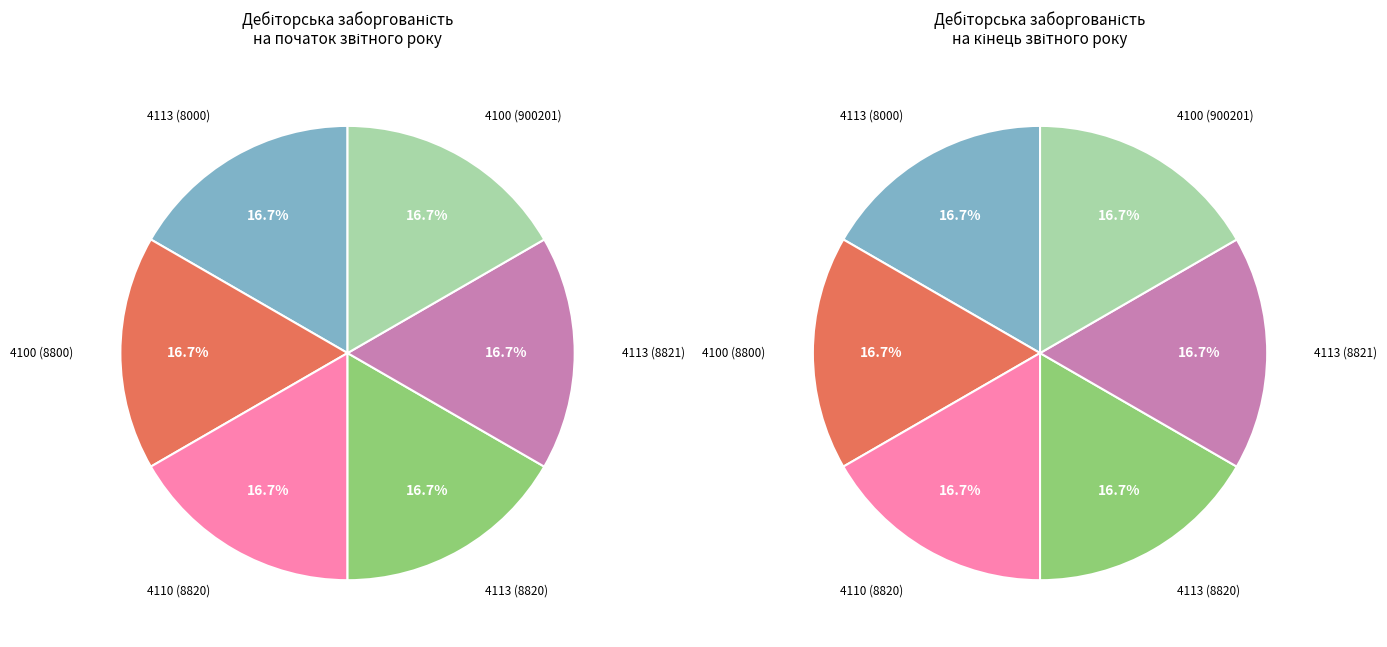

How many segments does this pie chart have?

6